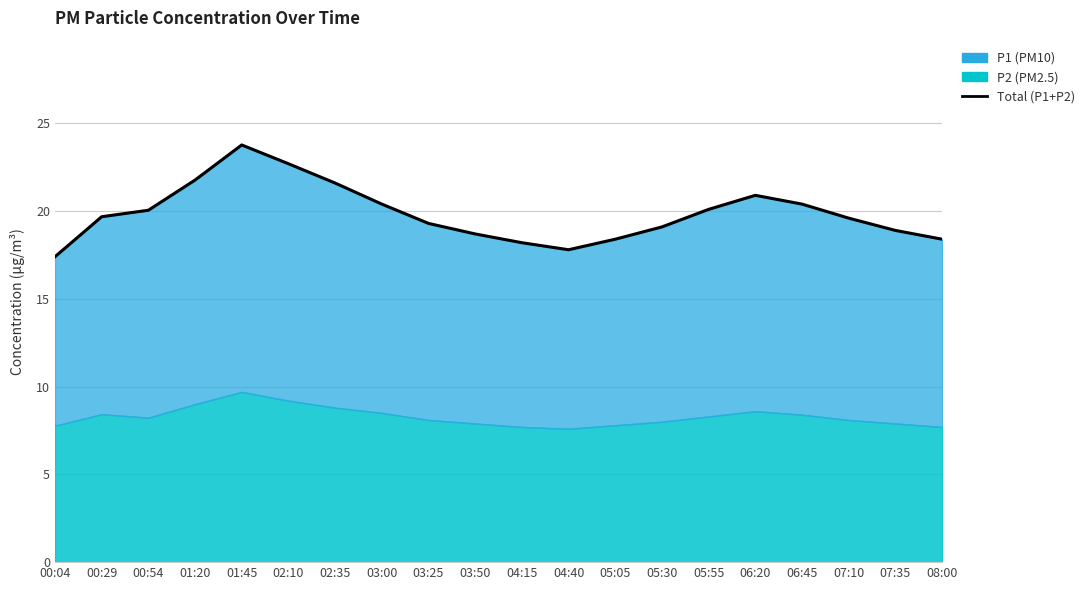

Reading left to right, extract all data points from this chart.

00:04=17.4	00:29=19.7	00:54=20.1	01:20=21.8	01:45=23.8	02:10=22.7	02:35=21.6	03:00=20.4	03:25=19.3	03:50=18.7	04:15=18.2	04:40=17.8	05:05=18.4	05:30=19.1	05:55=20.1	06:20=20.9	06:45=20.4	07:10=19.6	07:35=18.9	08:00=18.4